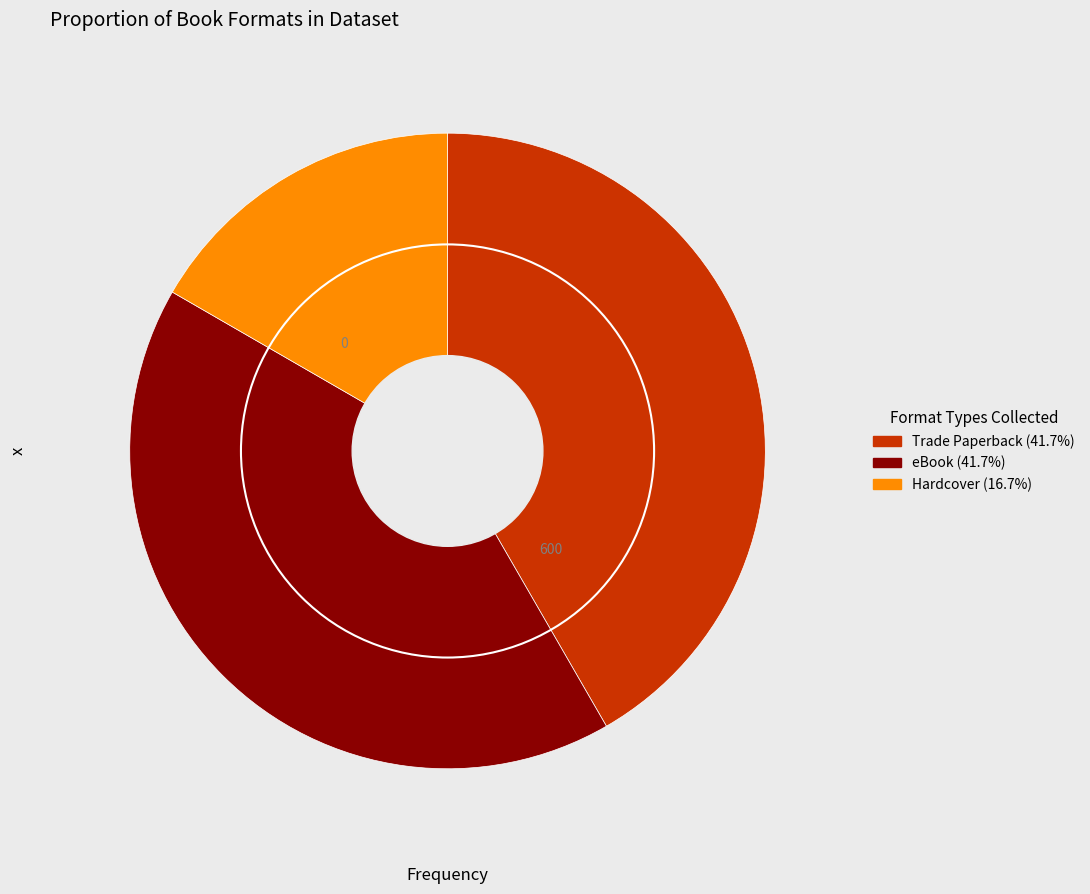

How many slices are in this pie chart?

3